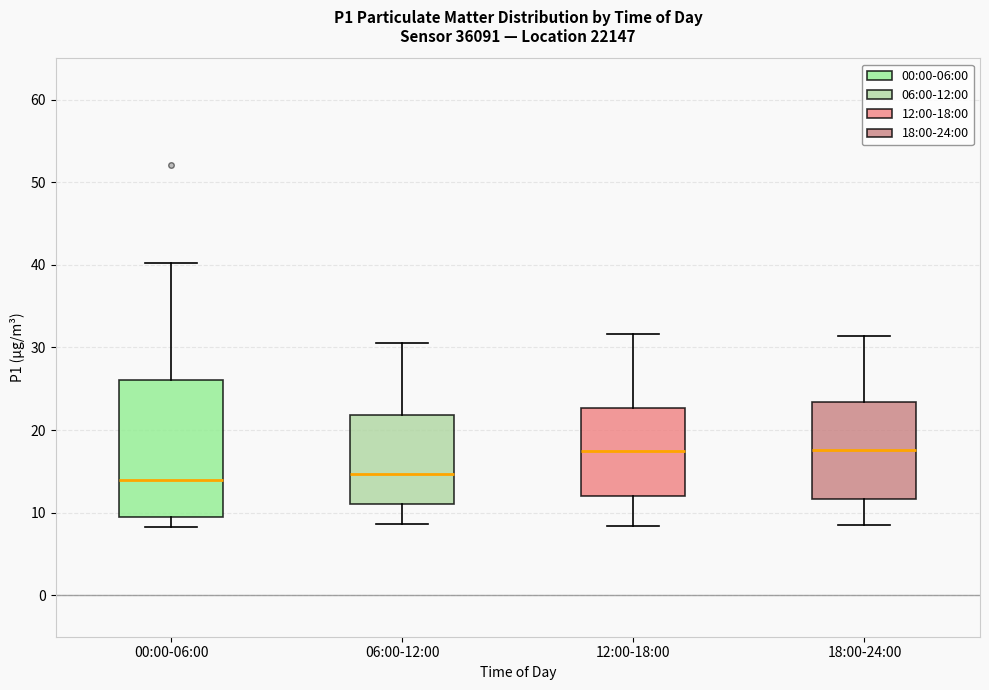

Where does the upper whisker of the box for 12:00-18:00 end on the y-axis? The values are not printed on the chart, so give them approximately, as read against the axis.

32